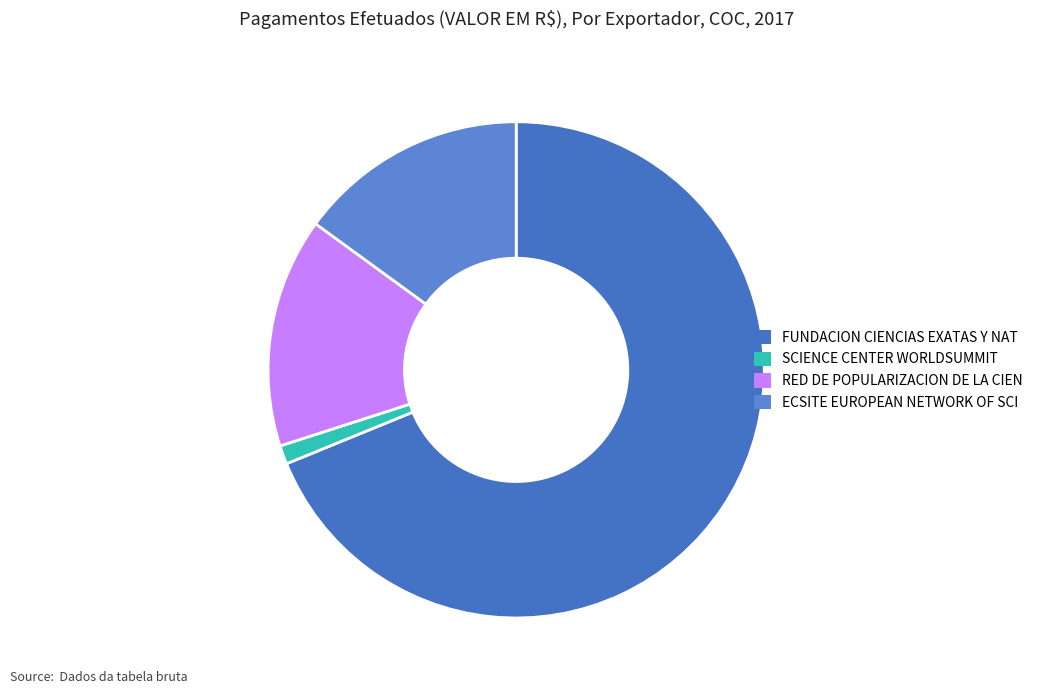

How much of the chart is everything except ECSITE EUROPEAN NETWORK OF SCI?

85.0%